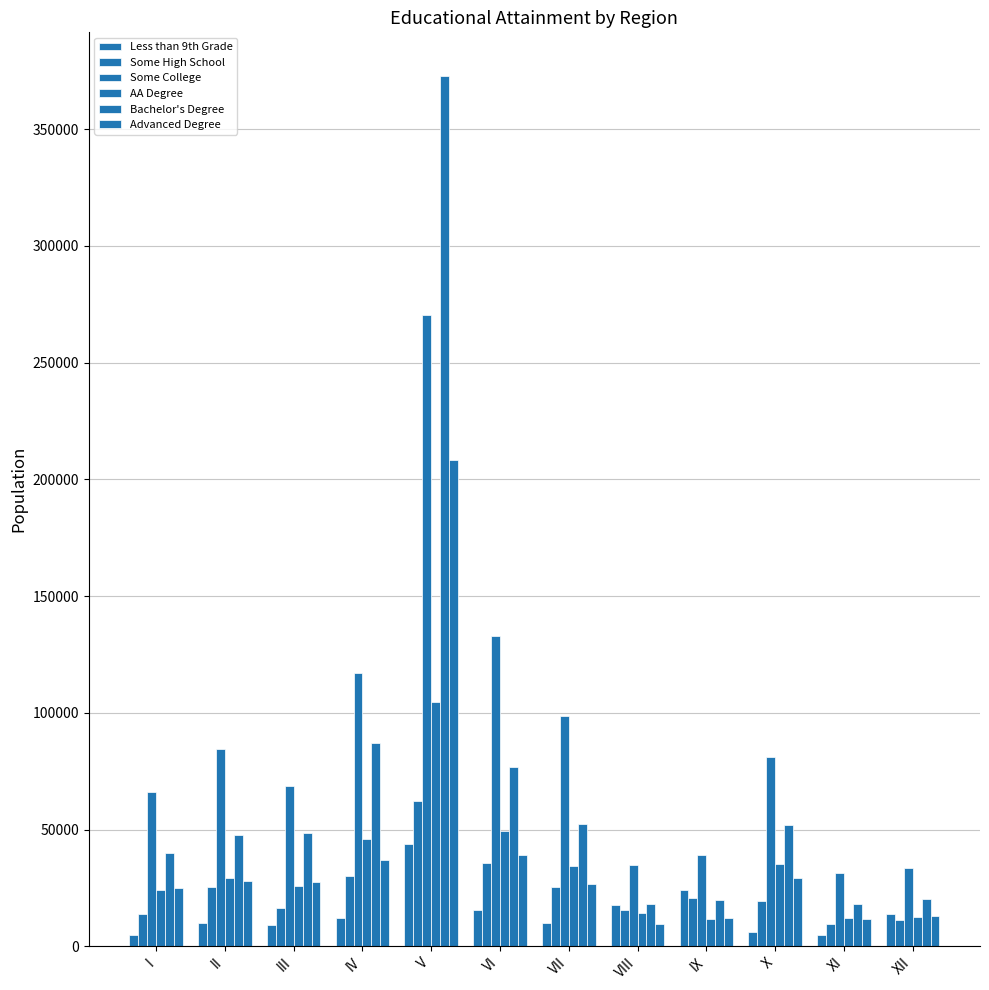

How many bars are there in total?

72